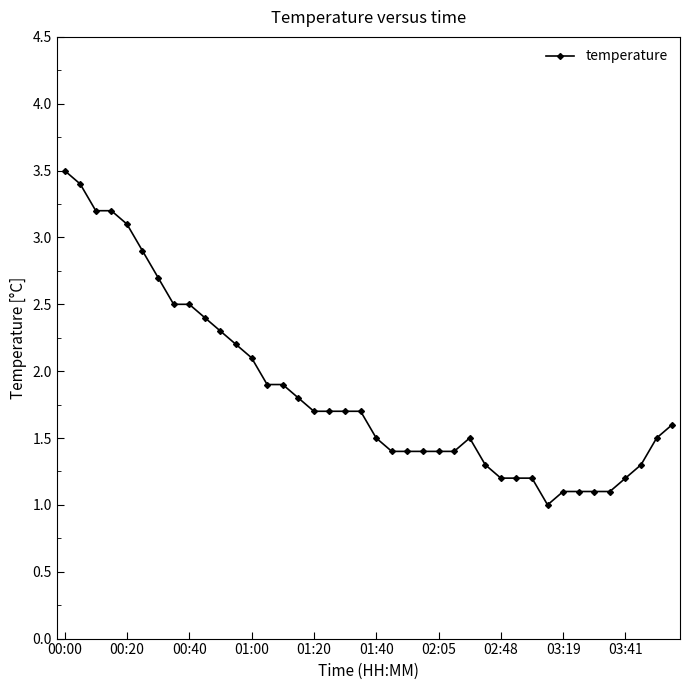

What is the value of the 39th point from the left?

1.5